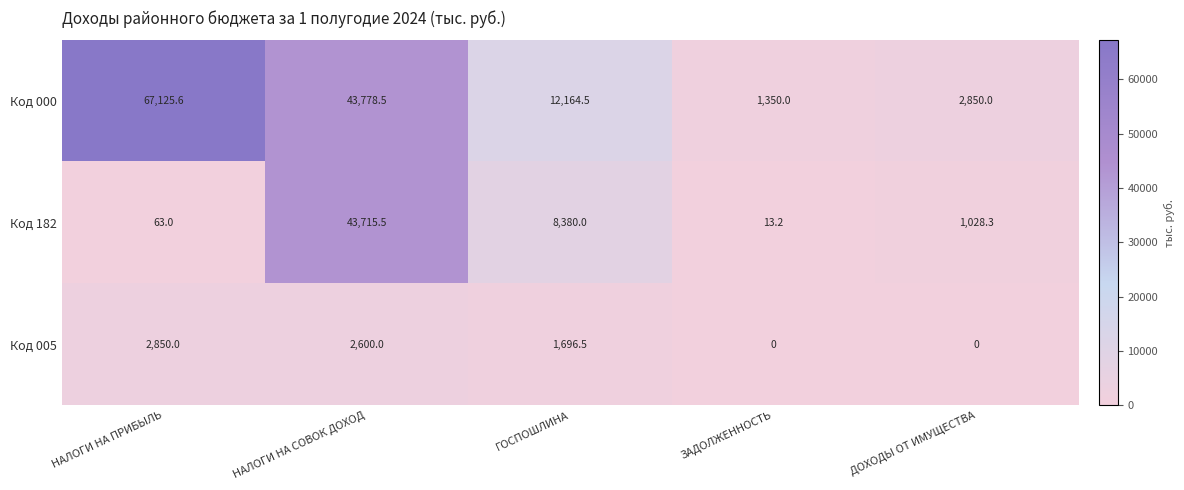

Which category has the lowest value in the Код 000 series?

ЗАДОЛЖЕННОСТЬ